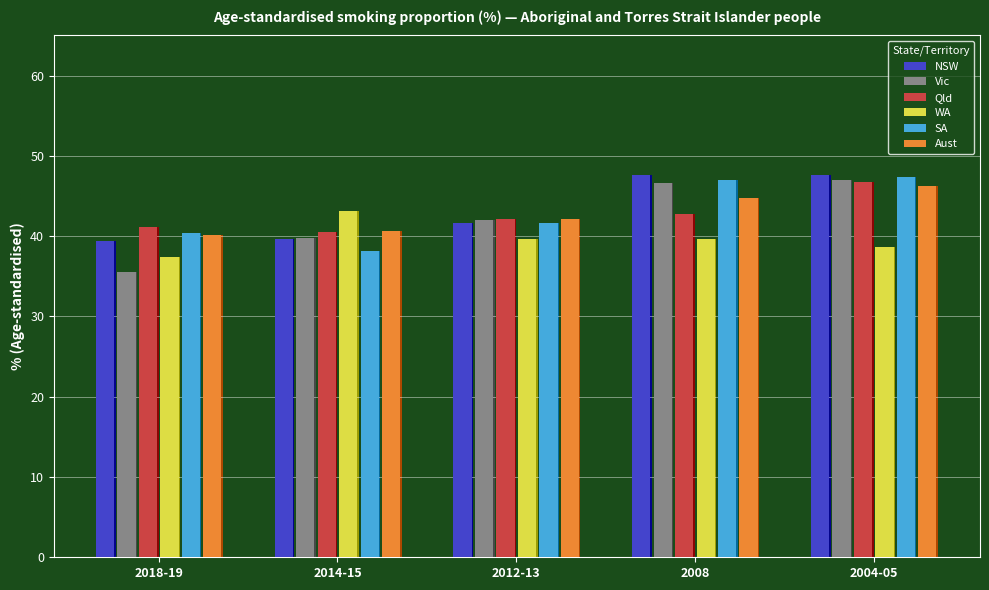

Reading left to right, transcribe all the data shown in this chart.

NSW: 2018-19=39.4	2014-15=39.6	2012-13=41.7	2008=47.6	2004-05=47.6
Vic: 2018-19=35.5	2014-15=39.8	2012-13=42.0	2008=46.6	2004-05=47.0
Qld: 2018-19=41.2	2014-15=40.5	2012-13=42.1	2008=42.8	2004-05=46.7
WA: 2018-19=37.4	2014-15=43.1	2012-13=39.6	2008=39.6	2004-05=38.7
SA: 2018-19=40.4	2014-15=38.2	2012-13=41.7	2008=47.0	2004-05=47.4
Aust: 2018-19=40.1	2014-15=40.6	2012-13=42.1	2008=44.8	2004-05=46.3